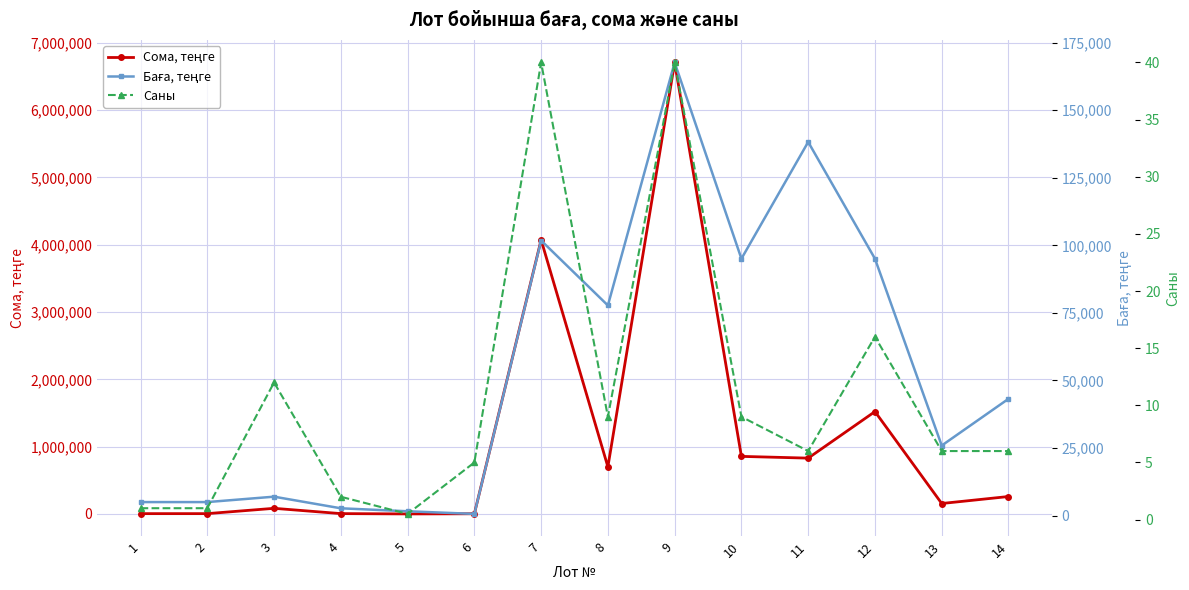

In Саны, how many points are lower than both neighbors (excluding endpoints)?

3